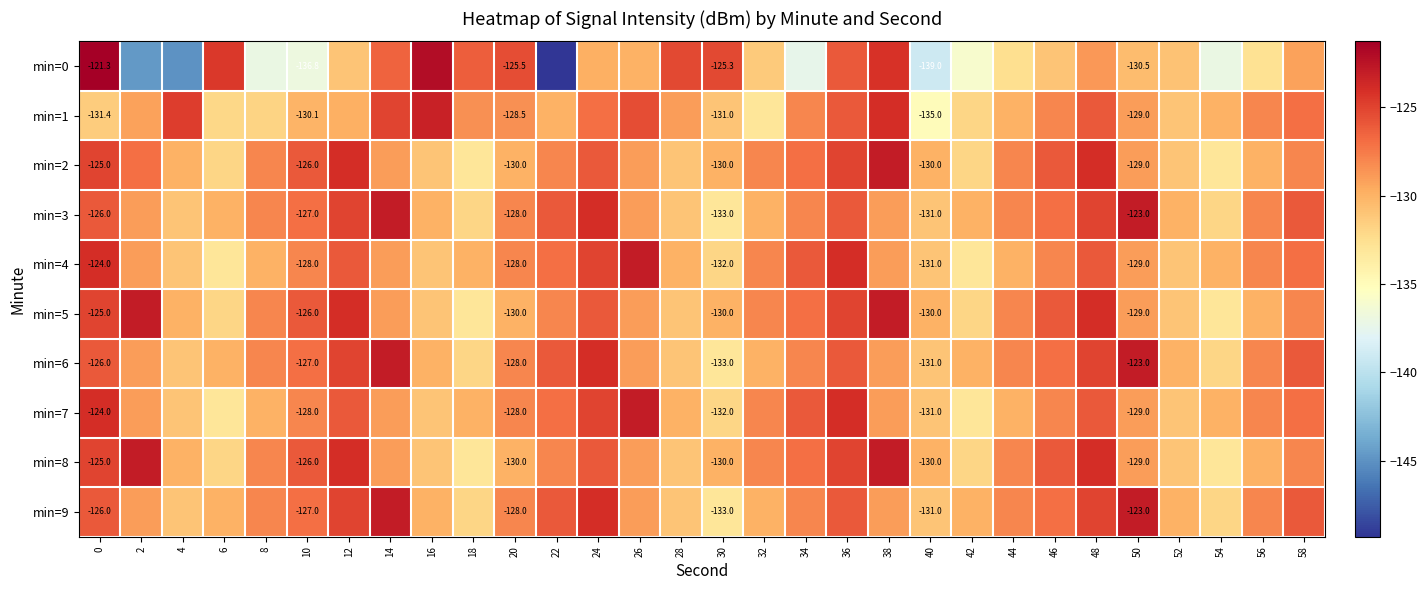

Is it true that min=4 equals -127.0 at 22?

True